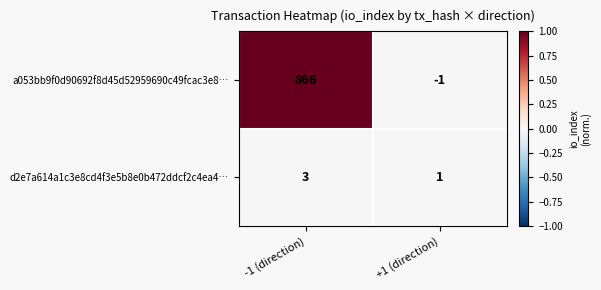

Which series has the largest total across all categories?

a053bb9f0d90692f8d45d52959690c49fcac3e8…